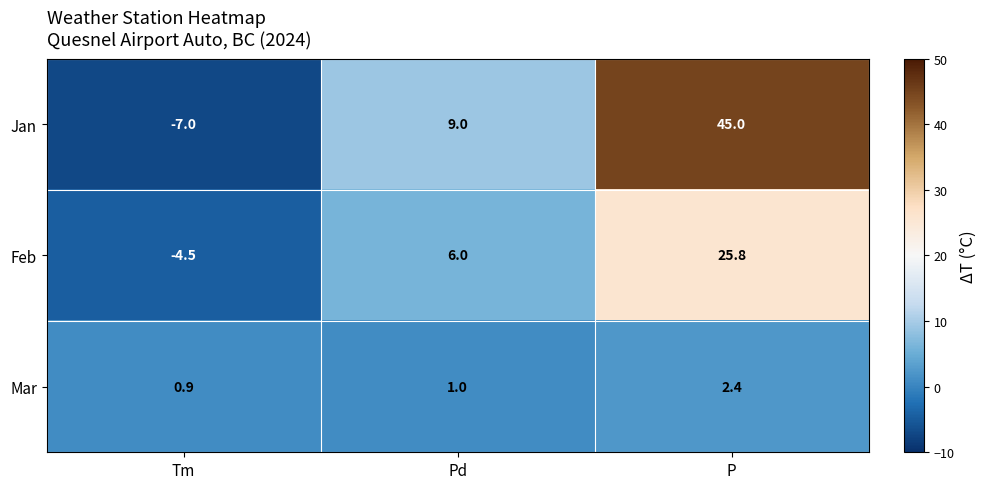

How many values in Jan are above zero?

2